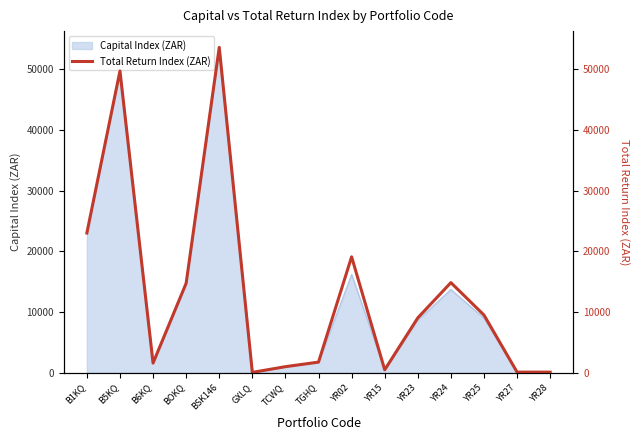

What is the change in value from BSK146 to YR24?

-38786.2